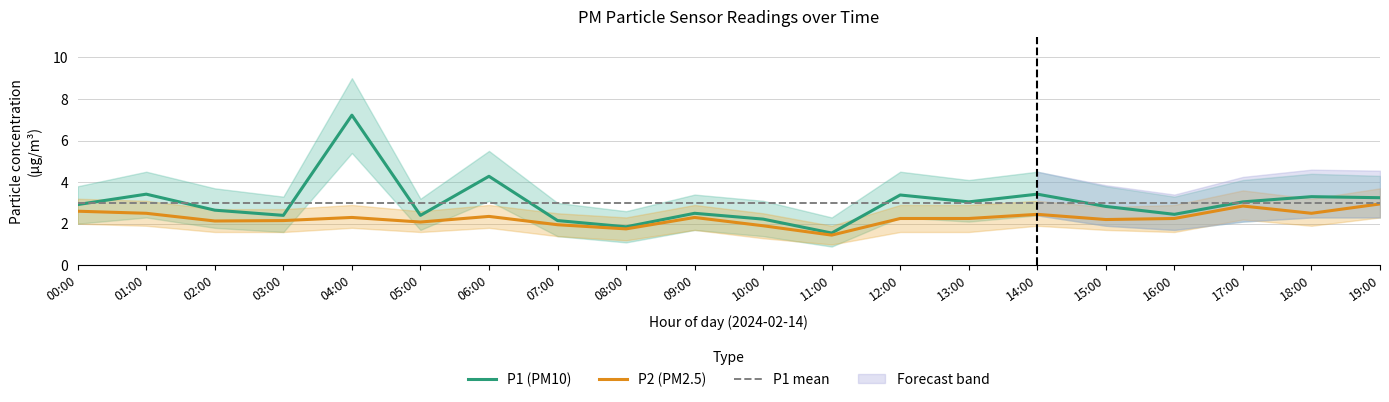

What is the label of the 1st point from the right?

19:00